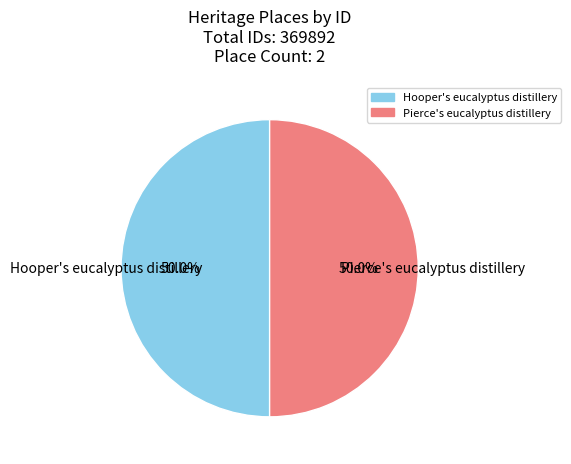

How much of the chart is everything except Hooper's eucalyptus distillery?

50.0%